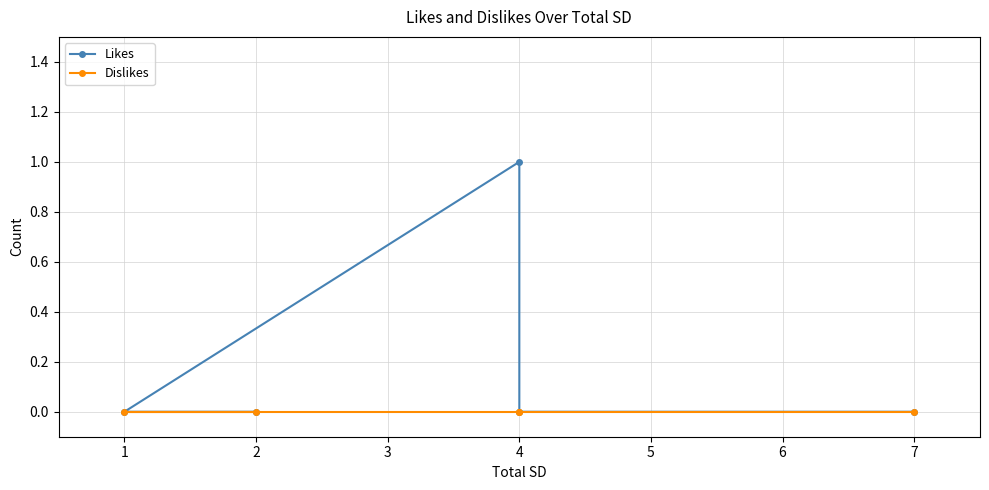

Is the value of Dislikes at 2 greater than the value of Likes at 7?

No